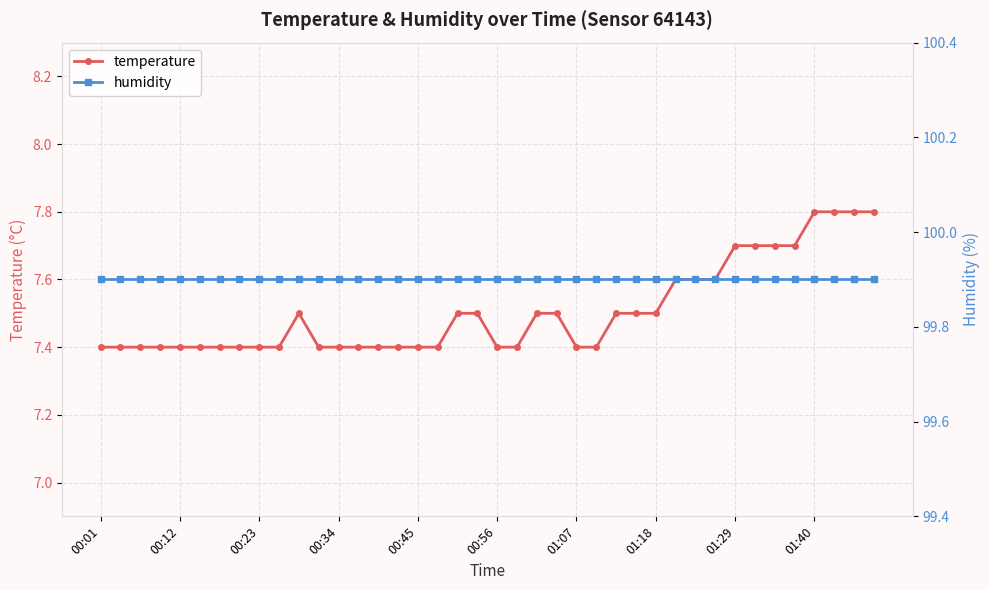

What is the minimum value for temperature?

7.4